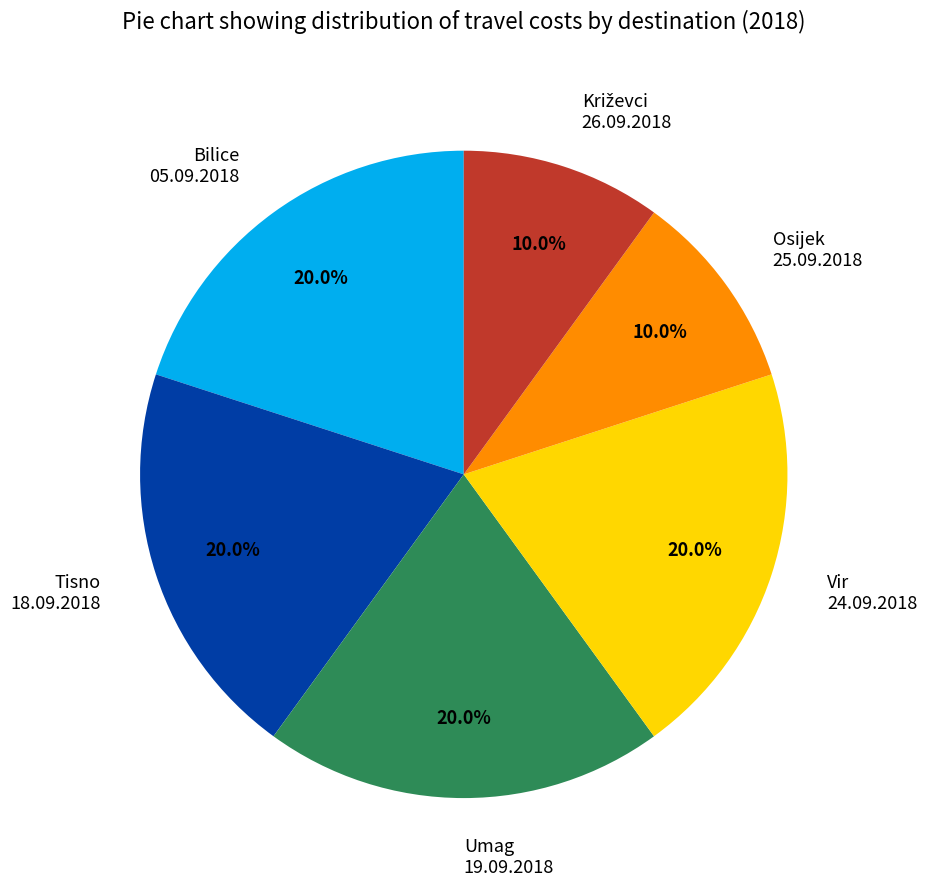

What percentage do Bilice 05.09.2018 and Vir 24.09.2018 together represent?

40.0%